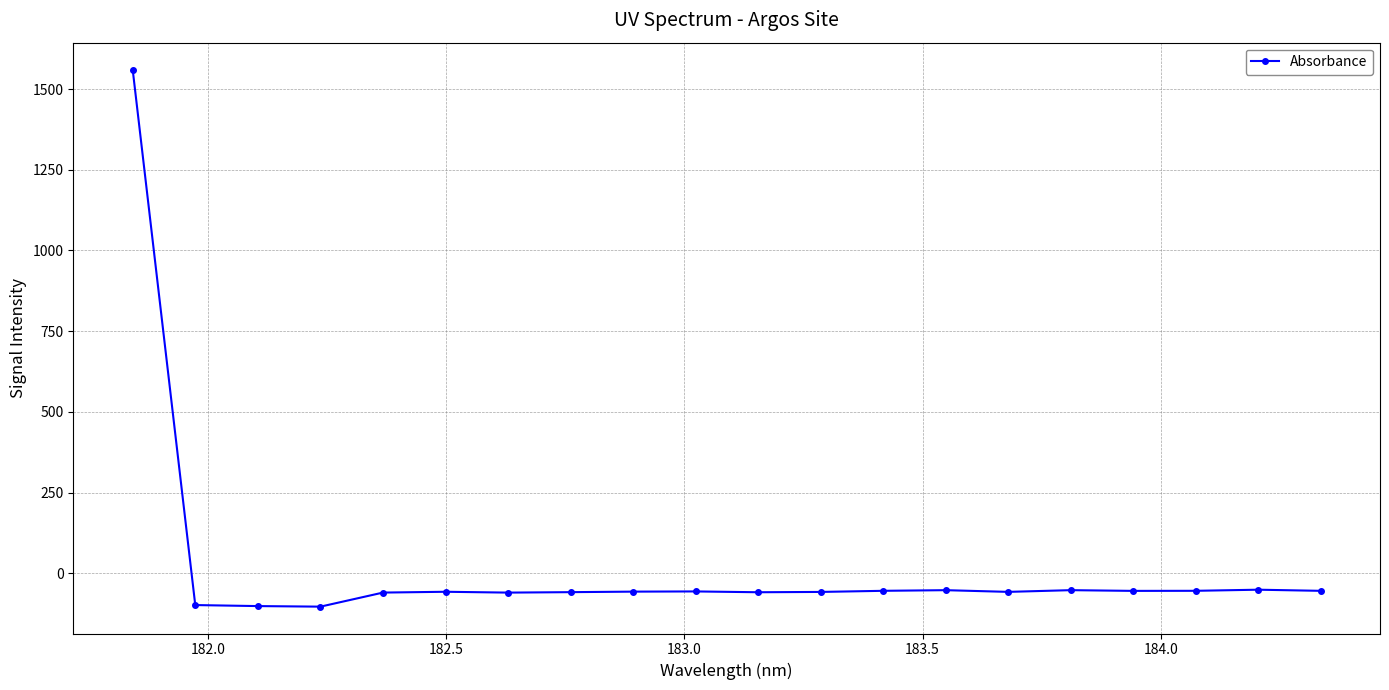

What is the sum of all values?

360.6